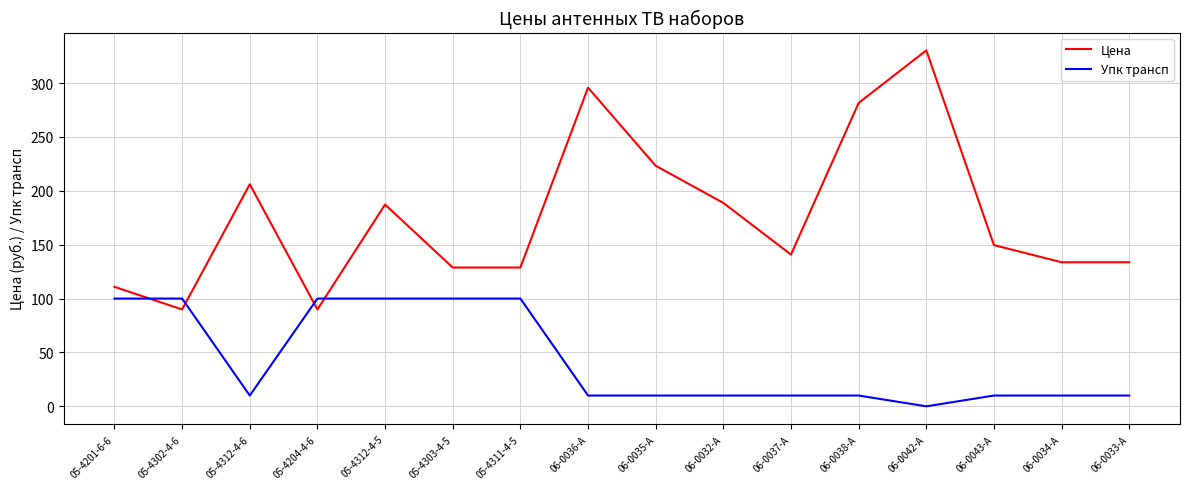

Is it true that Цена equals 142.0 at 05-4204-4-6?

False